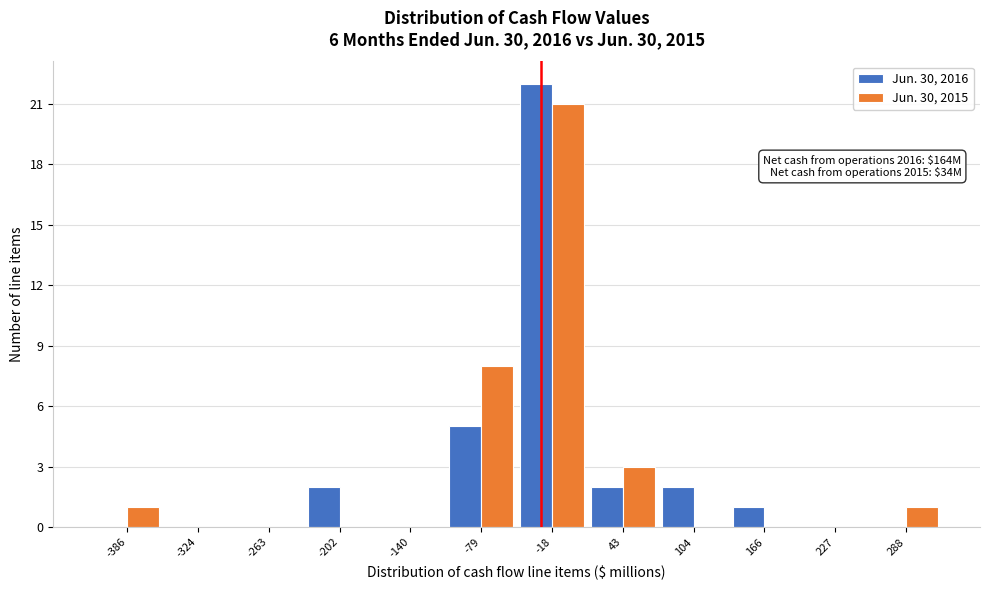

Reading left to right, list all the values displayed in this chart.

Jun. 30, 2016: -386=0	-324=0	-263=0	-202=2	-140=0	-79=5	-18=22	43=2	104=2	166=1	227=0	288=0
Jun. 30, 2015: -386=1	-324=0	-263=0	-202=0	-140=0	-79=8	-18=21	43=3	104=0	166=0	227=0	288=1